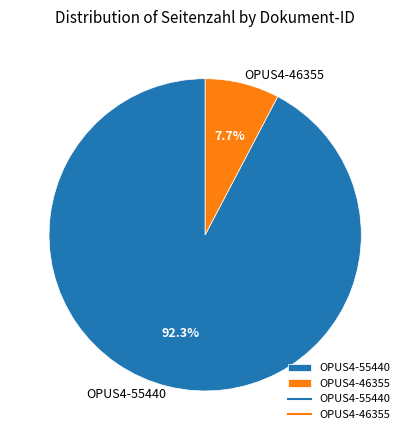

Which category has the biggest portion of the pie?

OPUS4-55440